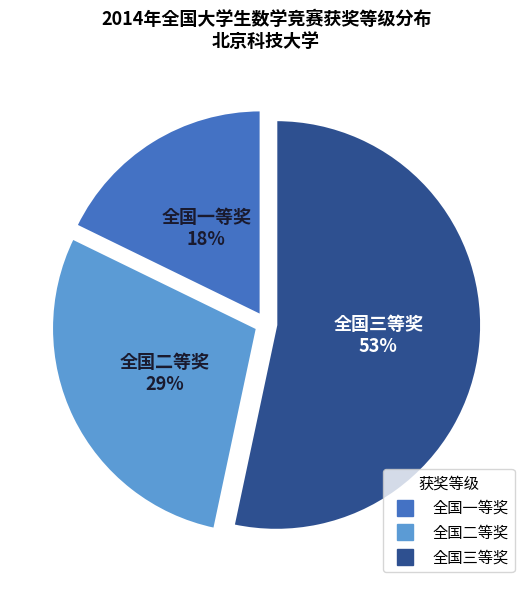

What is the smallest slice in the pie chart?

全国一等奖